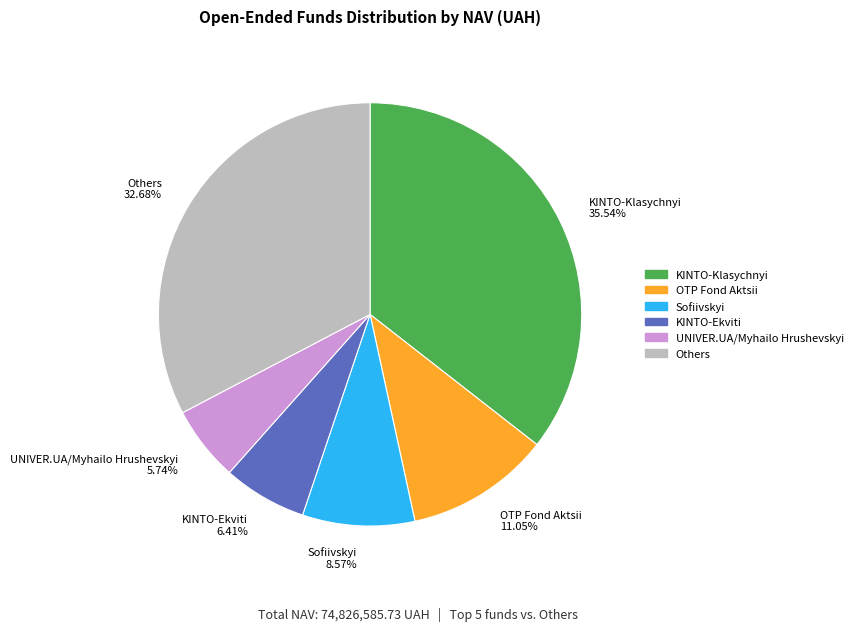

How many segments does this pie chart have?

6